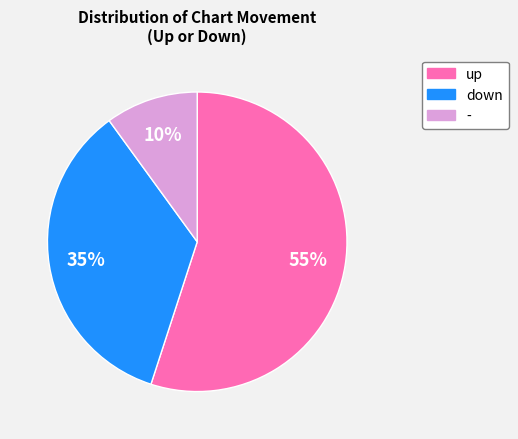

What is the largest slice in the pie chart?

up